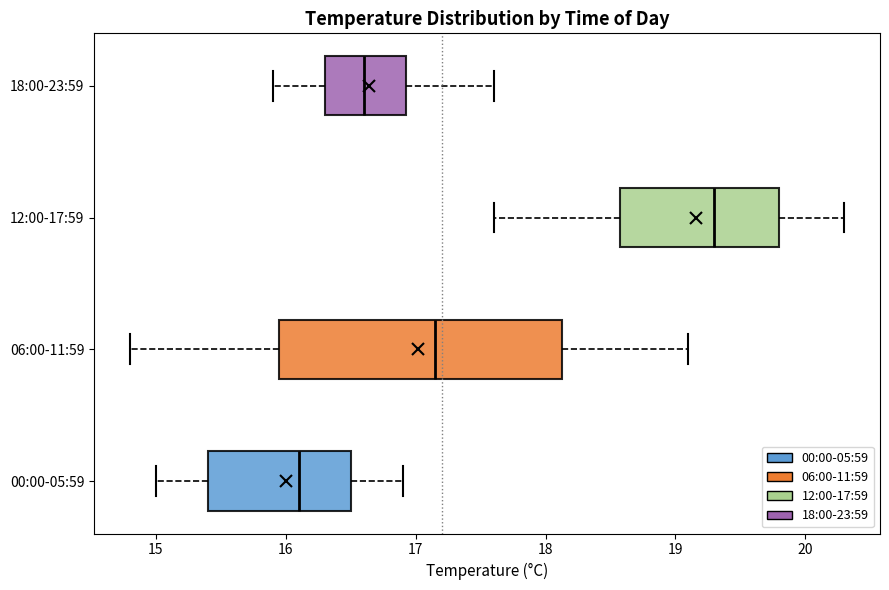

Where does the left whisker of the box for 06:00-11:59 end on the x-axis? The values are not printed on the chart, so give them approximately, as read against the axis.

14.8